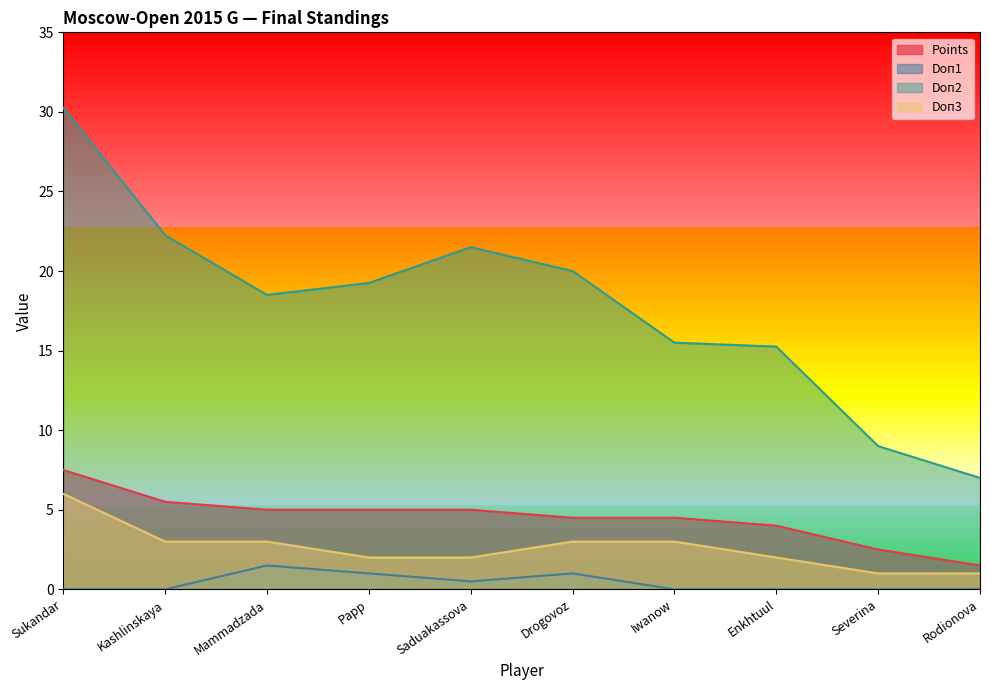

What is the difference between the second highest and second lowest values in the Doп1 series?

1.0